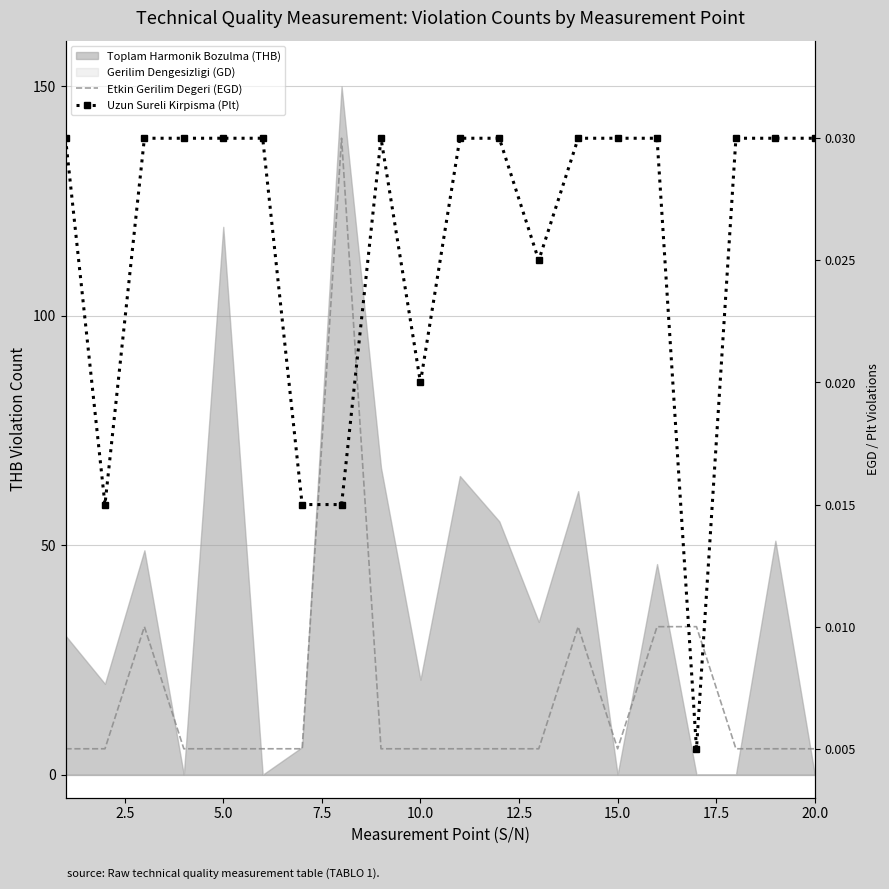

True or false: Etkin Gerilim Degeri (EGD) has more than 1 points higher than both neighbors.

True